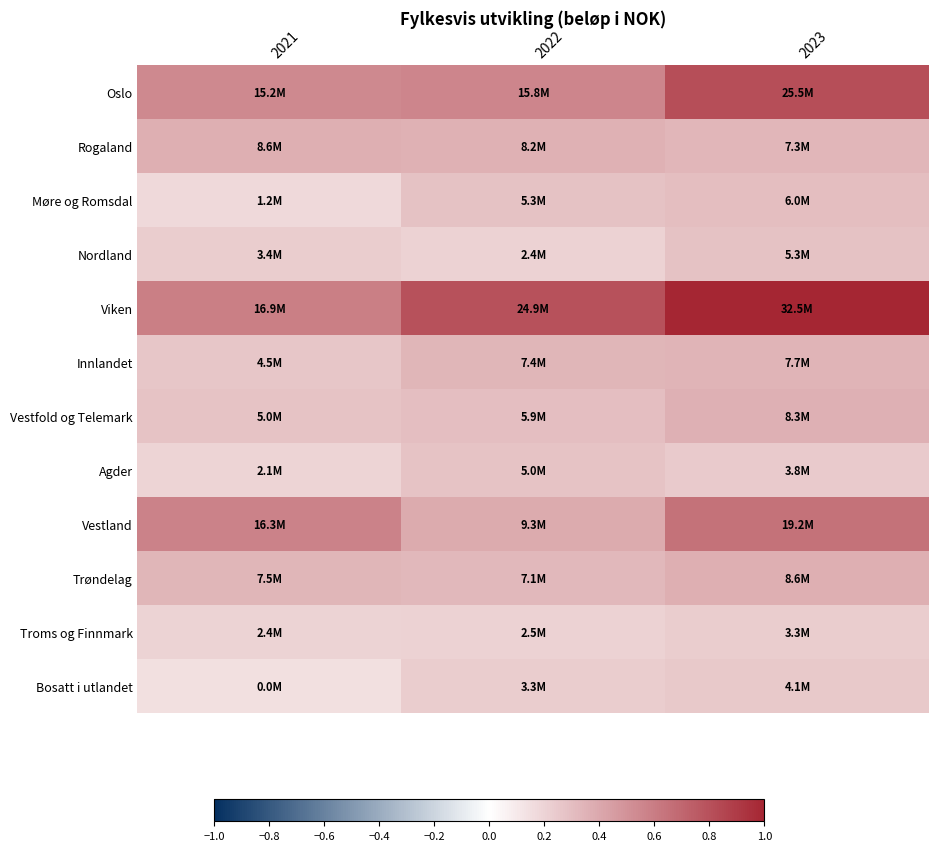

Reading right to left, what are all the values shown in this chart?

Oslo: 2023=0.8	2022=0.5	2021=0.5
Rogaland: 2023=0.2	2022=0.3	2021=0.3
Møre og Romsdal: 2023=0.2	2022=0.2	2021=0.0
Nordland: 2023=0.2	2022=0.1	2021=0.1
Viken: 2023=1.0	2022=0.8	2021=0.5
Innlandet: 2023=0.2	2022=0.2	2021=0.1
Vestfold og Telemark: 2023=0.3	2022=0.2	2021=0.2
Agder: 2023=0.1	2022=0.2	2021=0.1
Vestland: 2023=0.6	2022=0.3	2021=0.5
Trøndelag: 2023=0.3	2022=0.2	2021=0.2
Troms og Finnmark: 2023=0.1	2022=0.1	2021=0.1
Bosatt i utlandet: 2023=0.1	2022=0.1	2021=0.0